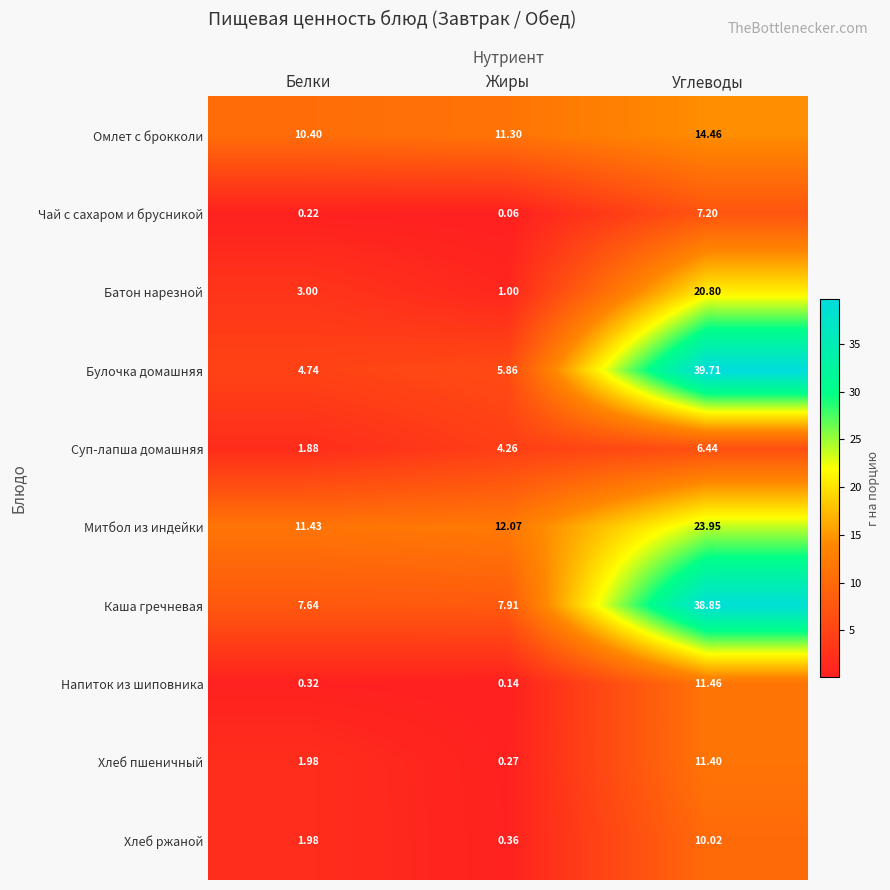

At which label does Митбол из индейки reach its peak?

Углеводы